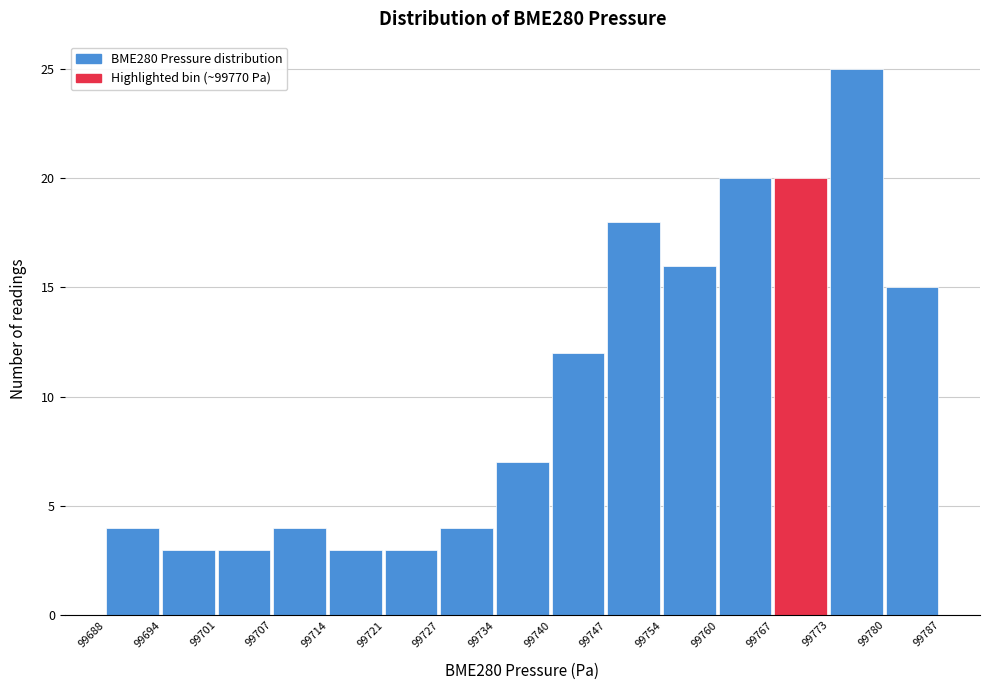

Reading left to right, transcribe this chart: for each bar, give the range it covers on the x-axis and its height. The values are not printed on the chart, so give them approximately, as read against the axis.

99688 to 99694: 4
99694 to 99701: 3
99701 to 99707: 3
99707 to 99714: 4
99714 to 99721: 3
99721 to 99727: 3
99727 to 99734: 4
99734 to 99740: 7
99740 to 99747: 12
99747 to 99754: 18
99754 to 99760: 16
99760 to 99767: 20
99767 to 99773: 20
99773 to 99780: 25
99780 to 99787: 15